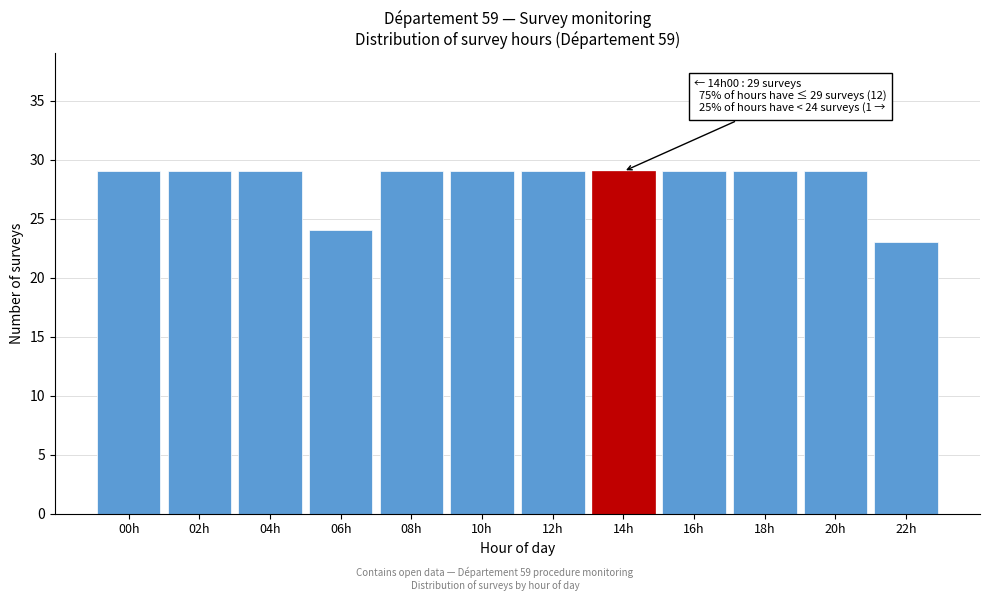

Reading left to right, extract all data points from this chart.

29	29	29	24	29	29	29	29	29	29	29	23